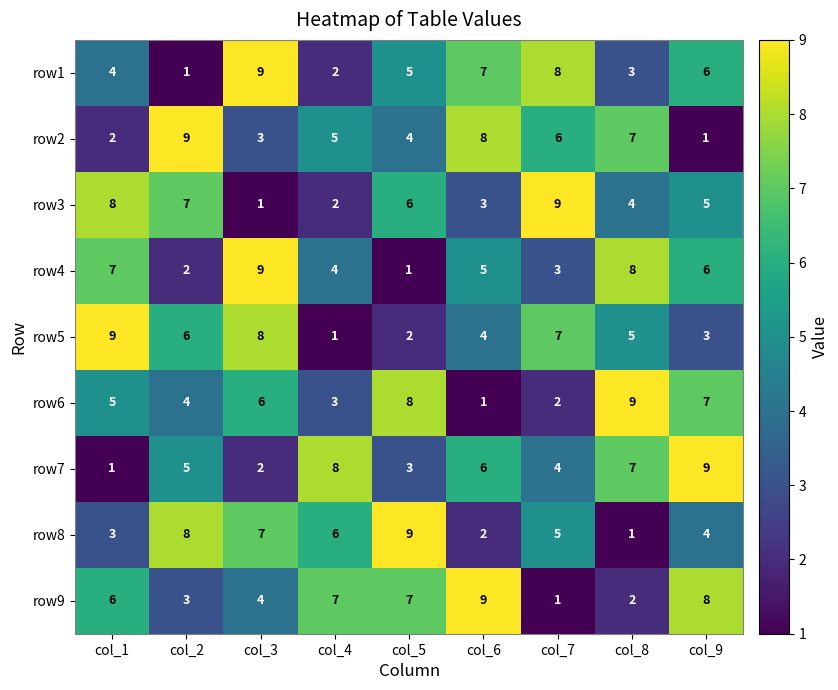

Rank the categories by row1 value from lowest to highest.

col_2, col_4, col_8, col_1, col_5, col_9, col_6, col_7, col_3